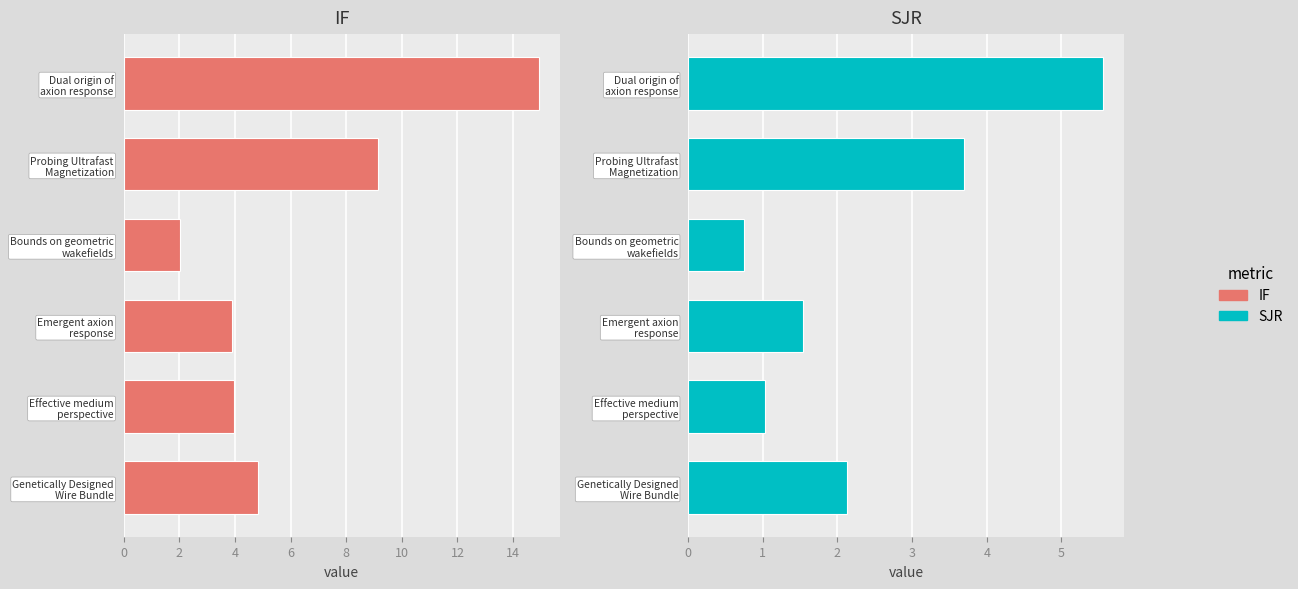

Is the value of SJR at 4 greater than the value of IF at 4?

No